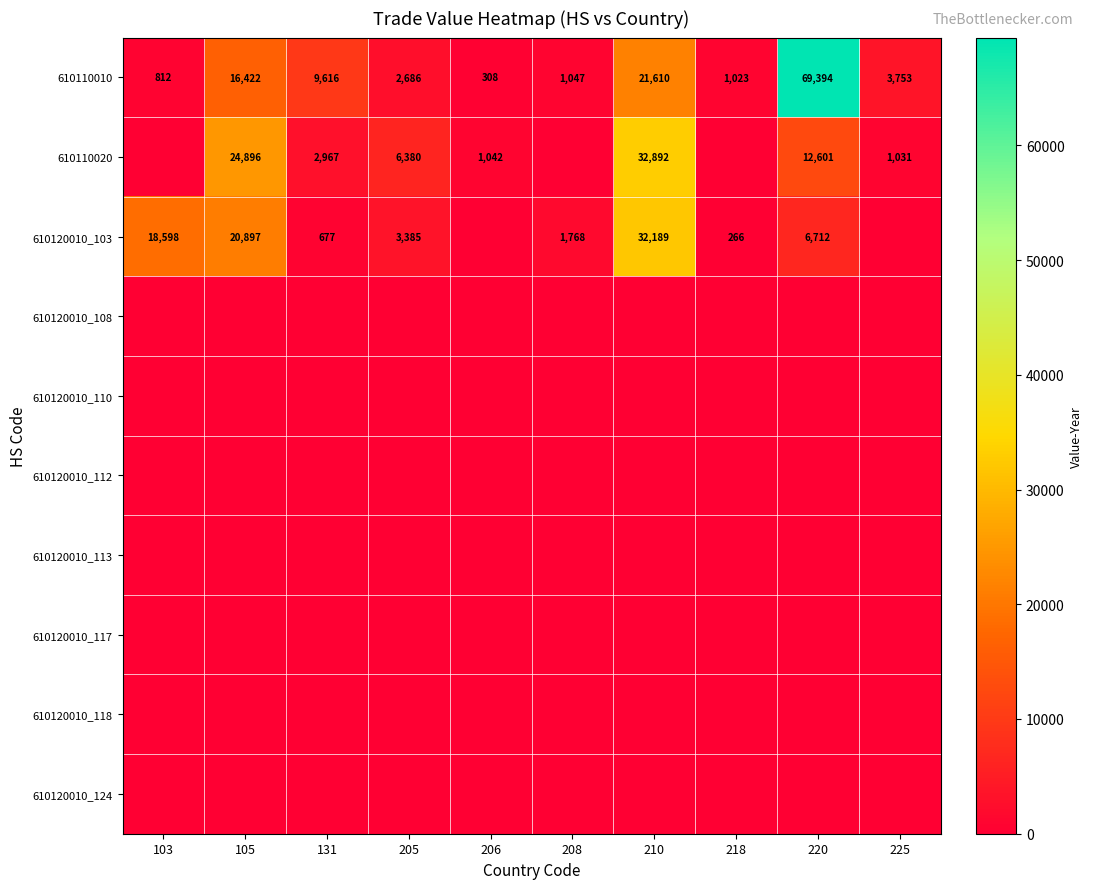

Between 210 and 225, which series saw the biggest shift?

610120010_103